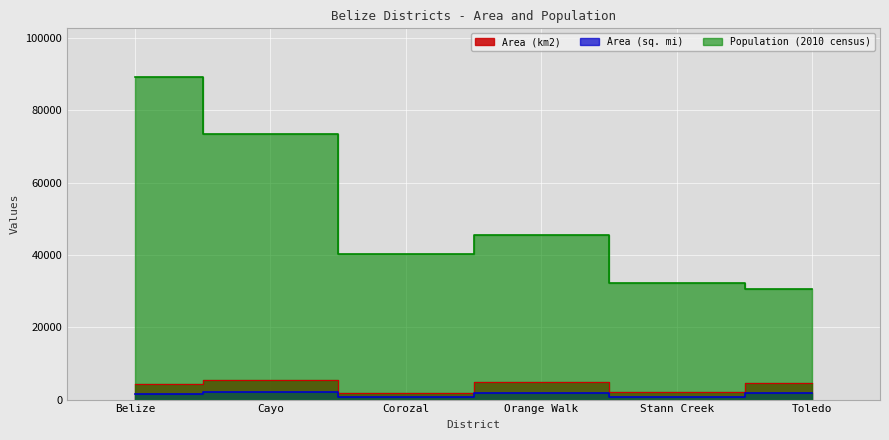

In Population (2010 census), how many points are higher than both neighbors (excluding endpoints)?

1